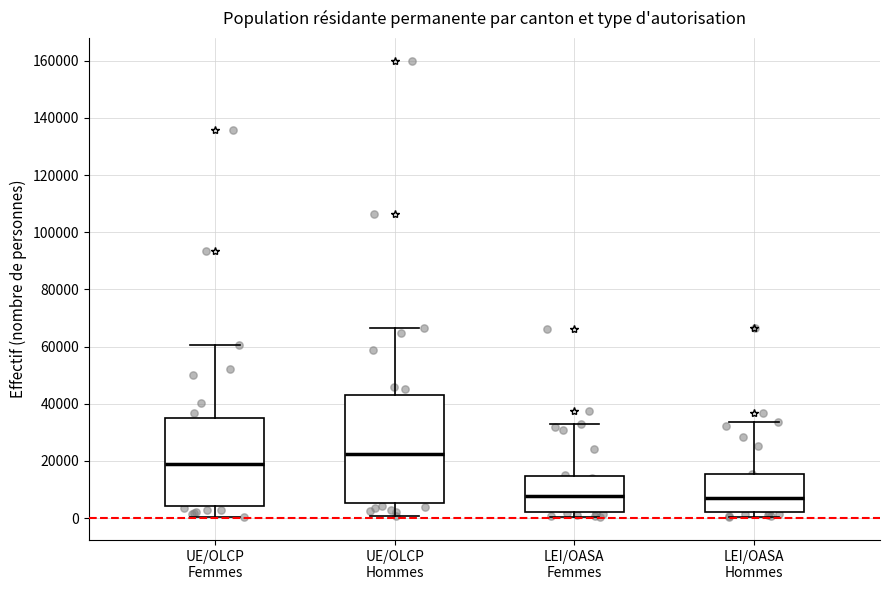

Which box is the tallest, from its lower edge to its upper edge?

UE/OLCP Hommes